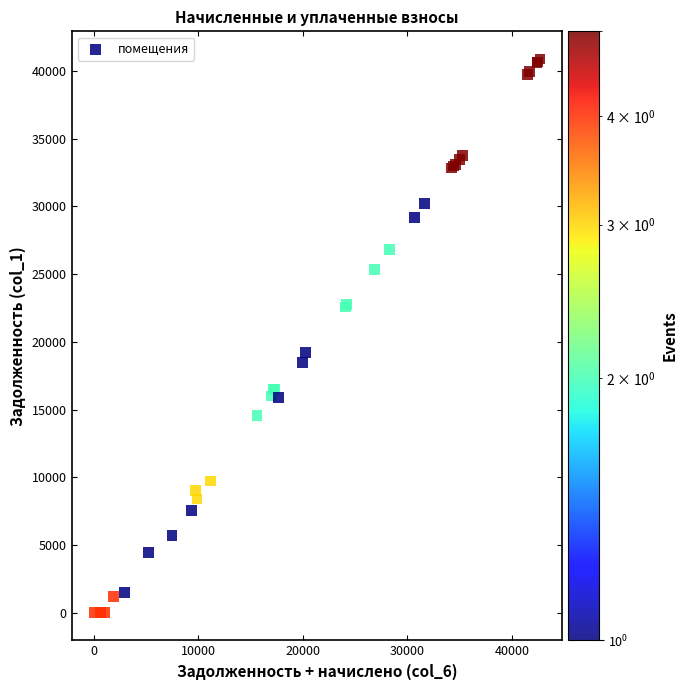

What Y value in the scatter plot is closest to 20445?

19219.2